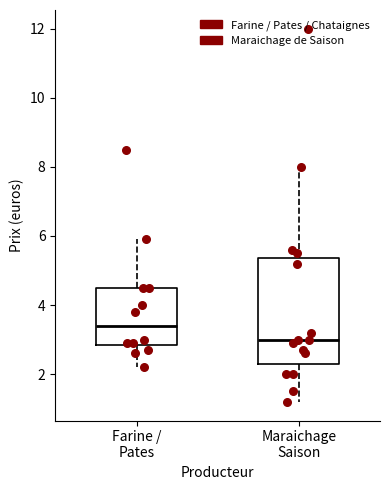

Where is the lower edge of the box for Maraichage Saison on the y-axis? The values are not printed on the chart, so give them approximately, as read against the axis.

2.4